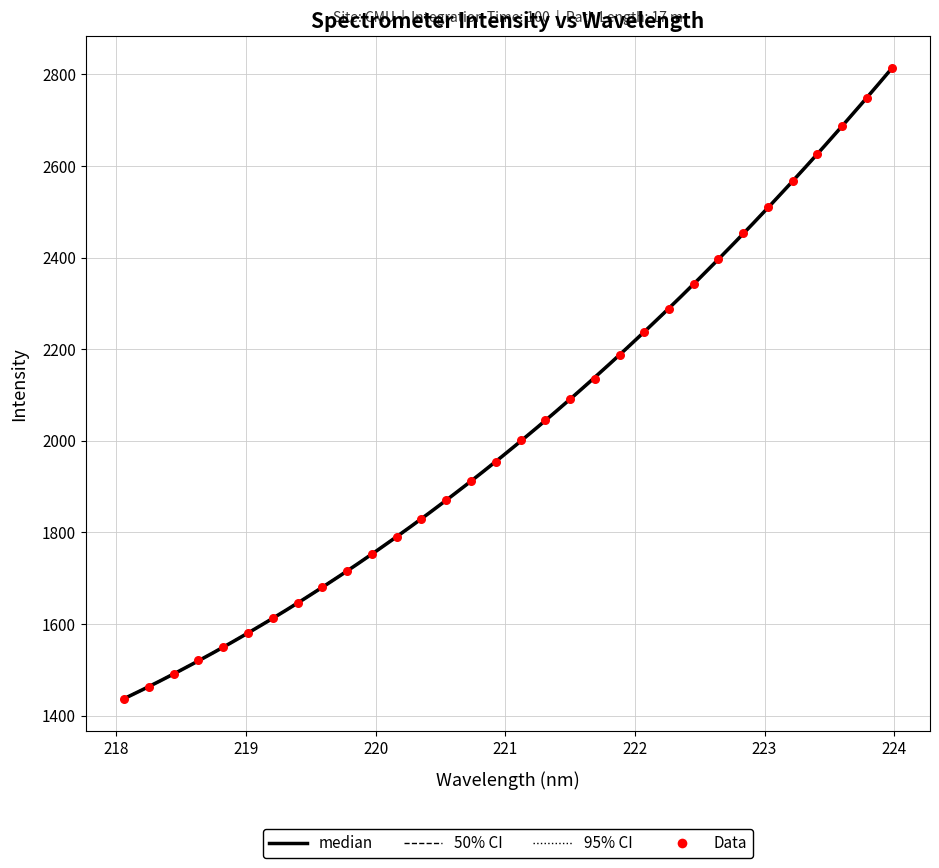

What is the change in value from 218.8244 to 219.589?

+130.5